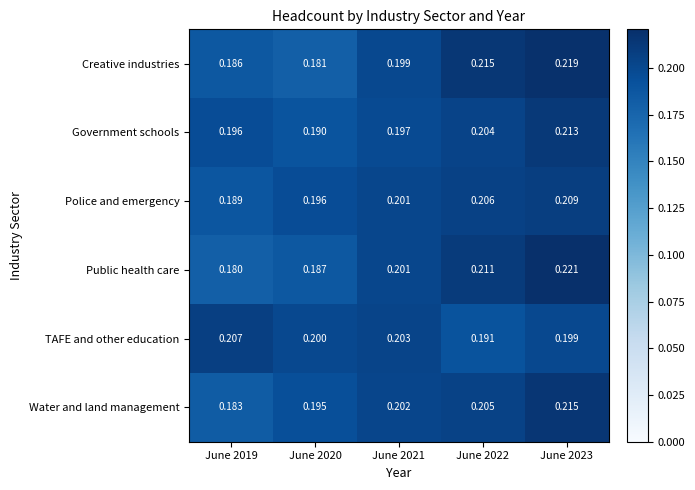

Which category has the highest value across all series?

June 2023